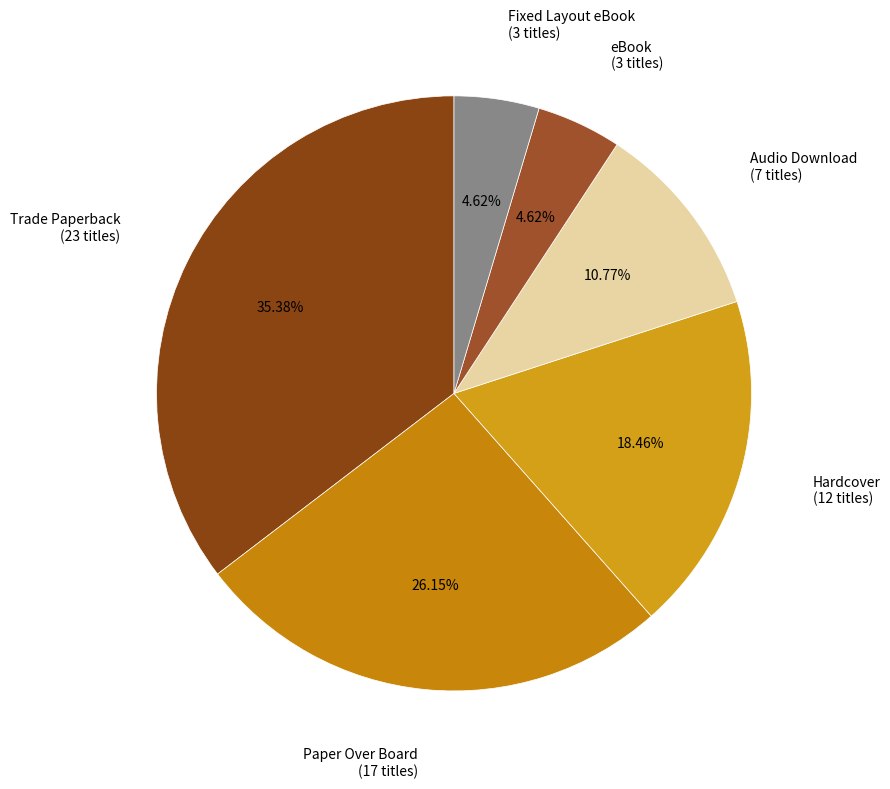

Combined, what portion of the pie is Fixed Layout eBook and Trade Paperback?

40.0%